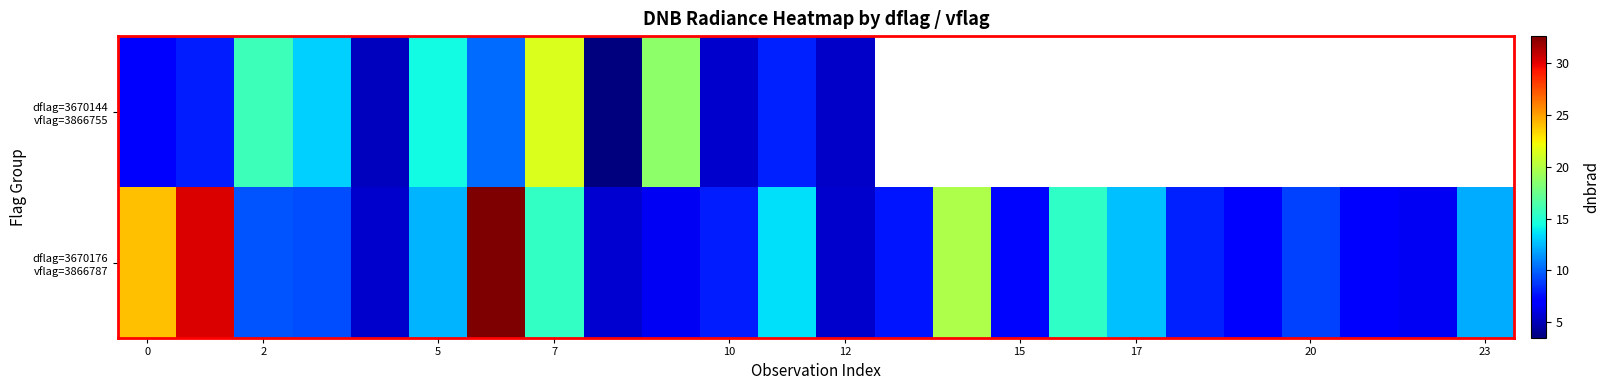

The value at 14 is 31.0. True or false?

False